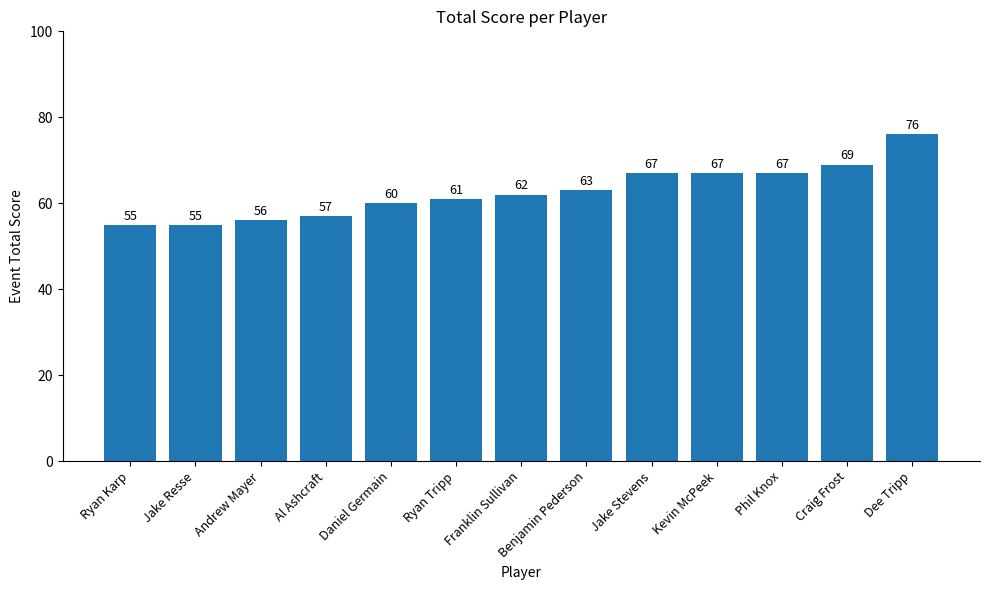

What is the difference between the maximum and minimum values?

21